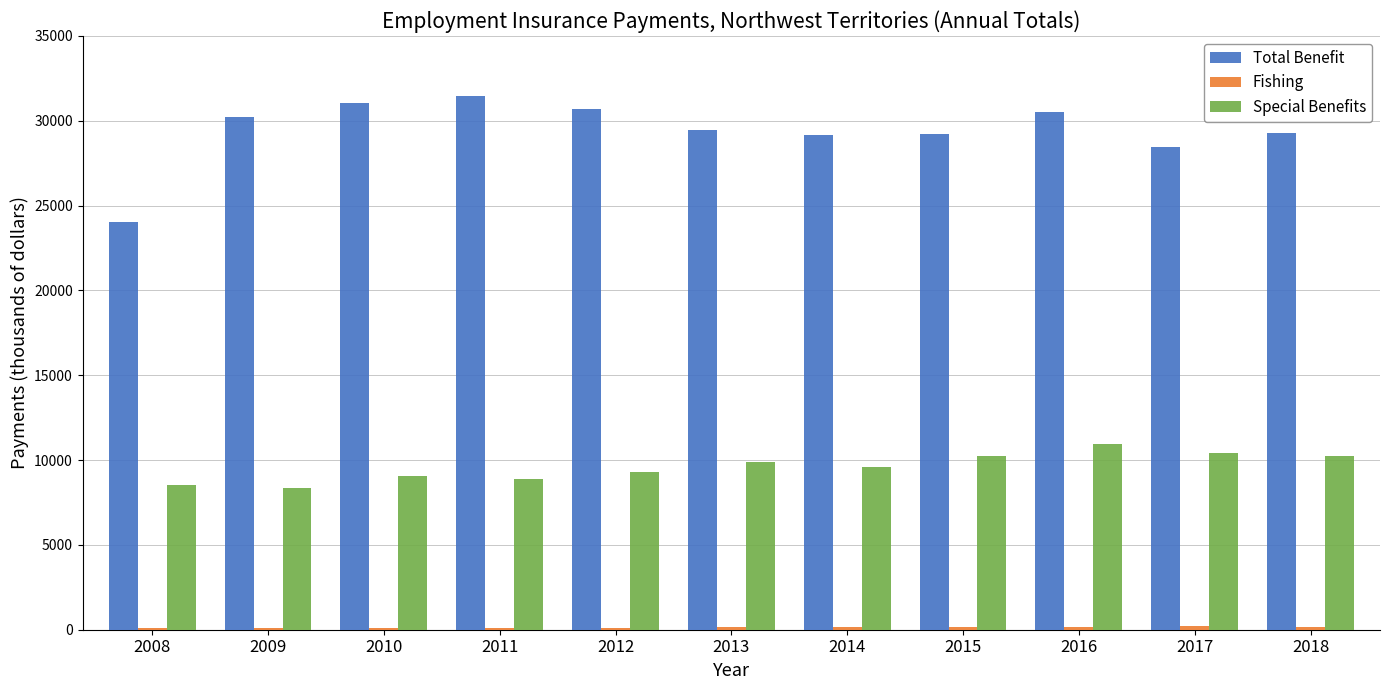

How many distinct data groups are displayed?

3